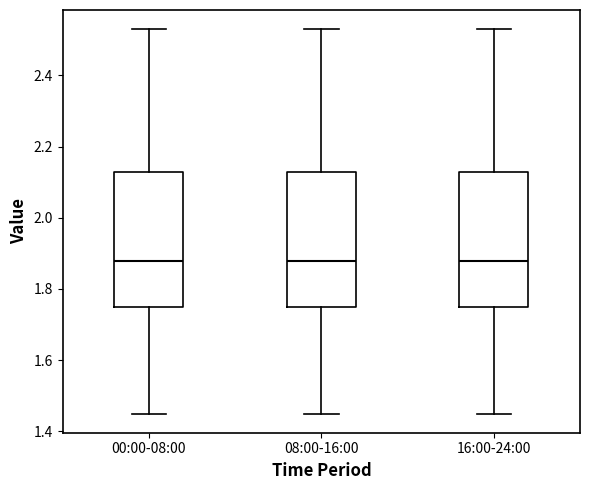

Reading left to right, read every box against the y-axis: the position of its median line, the range the box covers, and the ends of its whiskers. The values are not printed on the chart, so give them approximately, as read against the axis.

00:00-08:00: median 1.88, box 1.76 to 2.14, whiskers 1.46 to 2.54
08:00-16:00: median 1.88, box 1.76 to 2.14, whiskers 1.46 to 2.54
16:00-24:00: median 1.88, box 1.76 to 2.14, whiskers 1.46 to 2.54